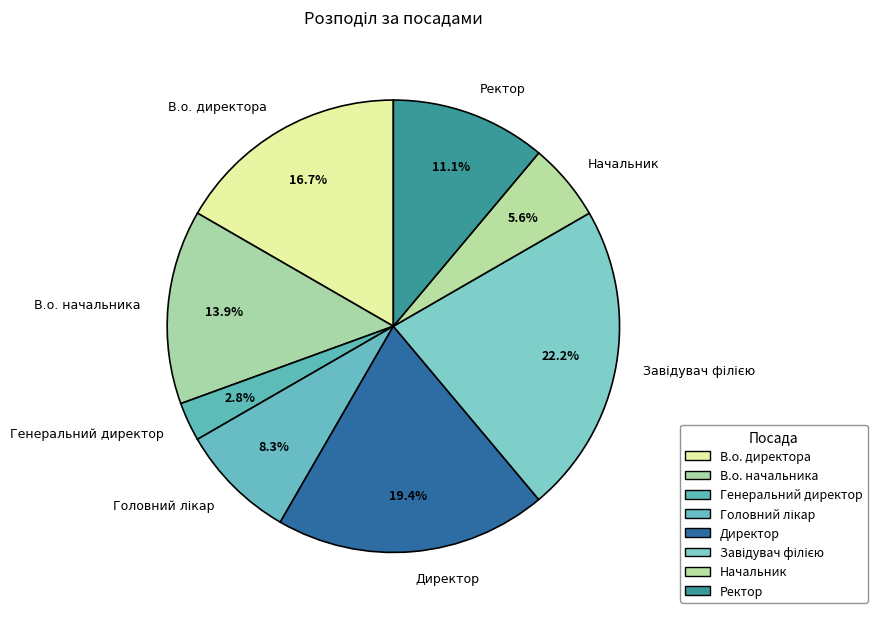

Approximately how many times larger is the value at Начальник compared to Директор?

0.3